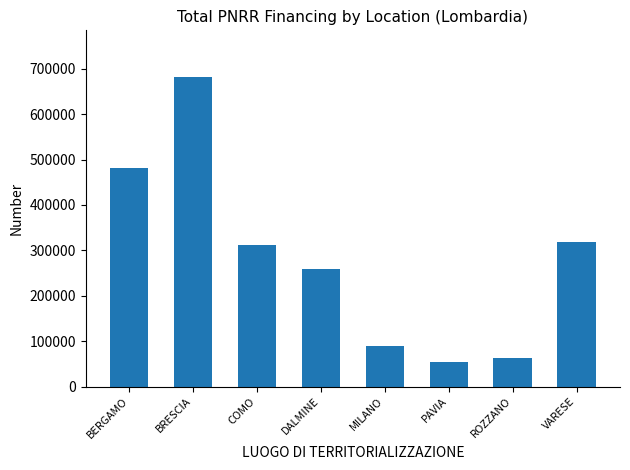

What is the average value?

282349.2